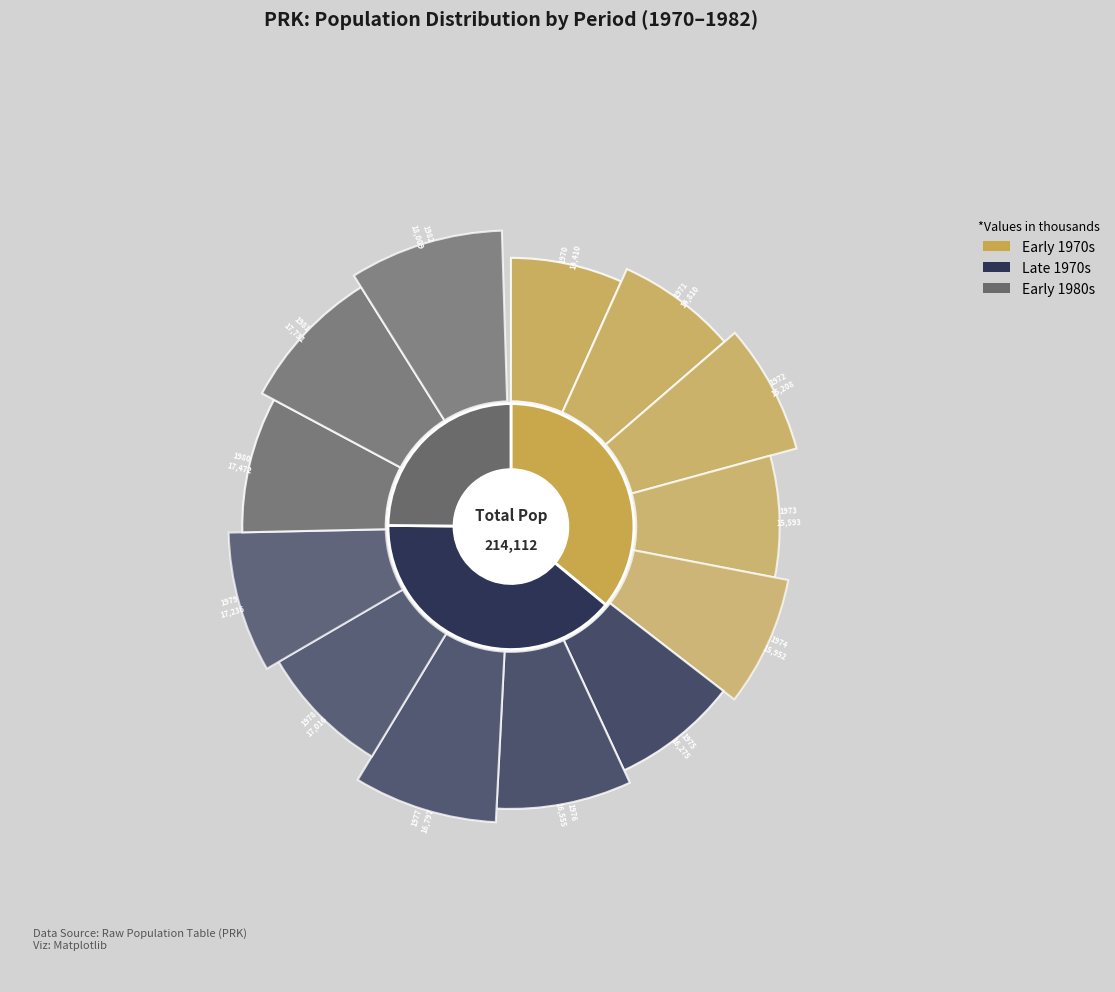

What is the ratio of the value at 1981 to the value at 1976?

1.1